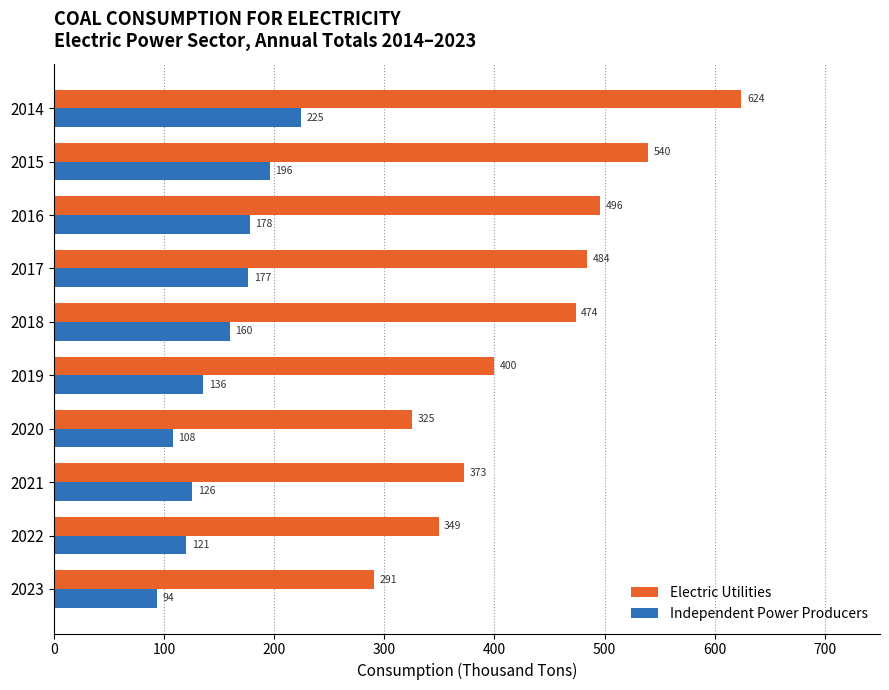

What is the average value of the Electric Utilities series?

435.6